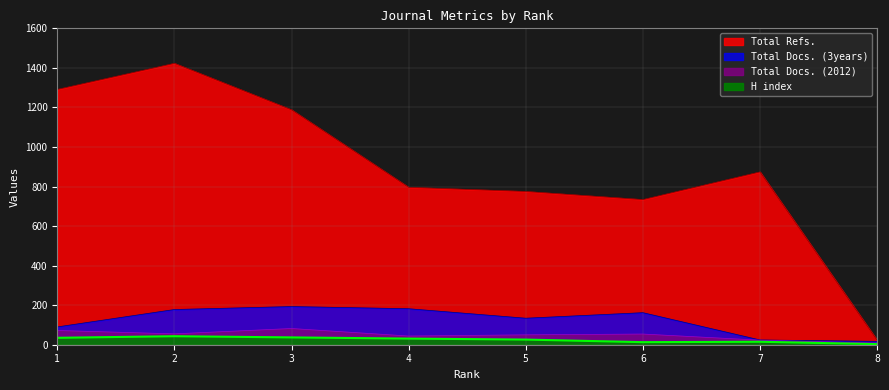

Which category has the lowest value across all series?

8